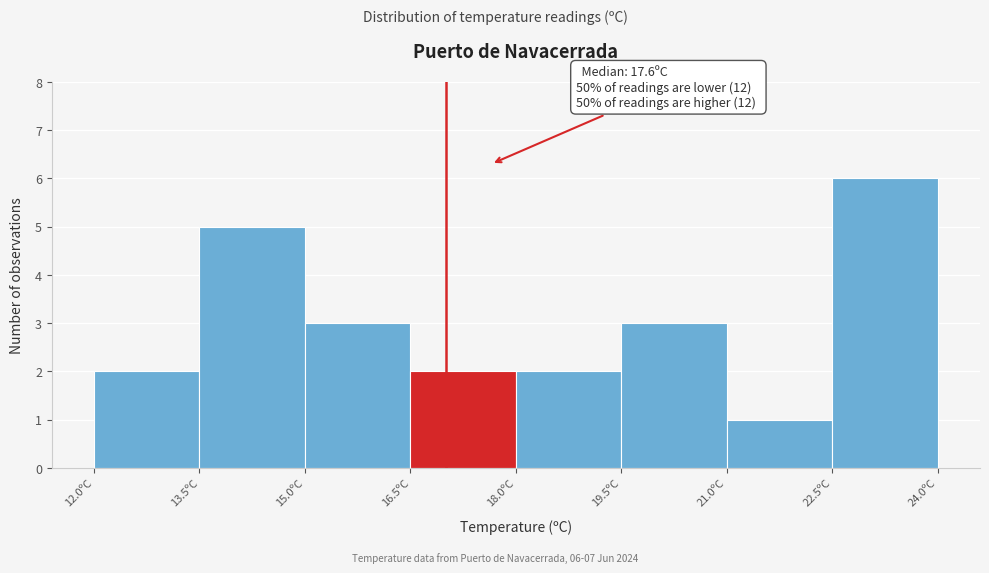

Over which range of the x-axis is the bar tallest?

22.5 to 24.0